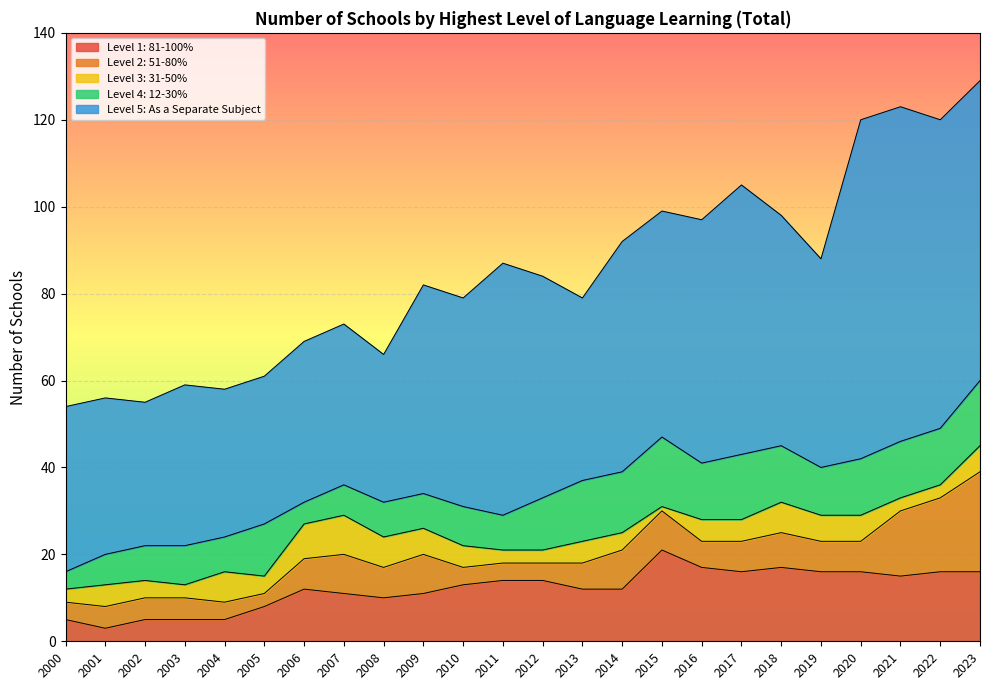

At which category is the sum across all series the highest?

2023